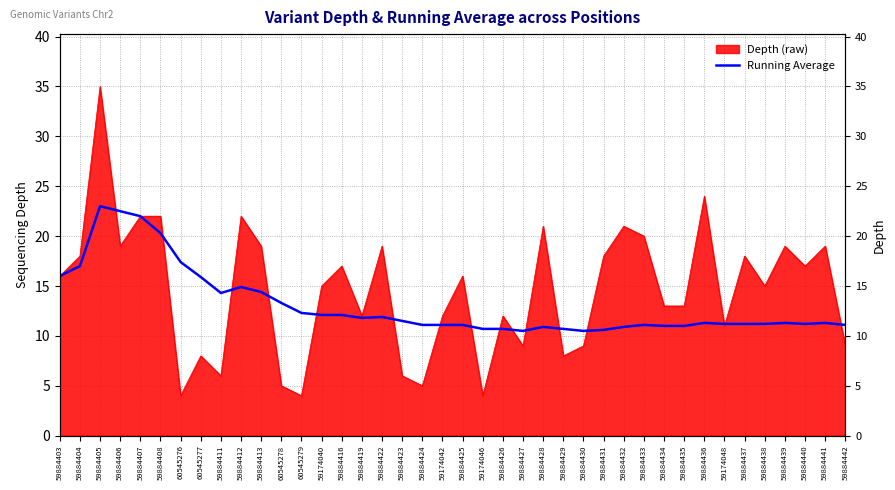

What is the sum of the values at 59884438 and 59884431?

21.8